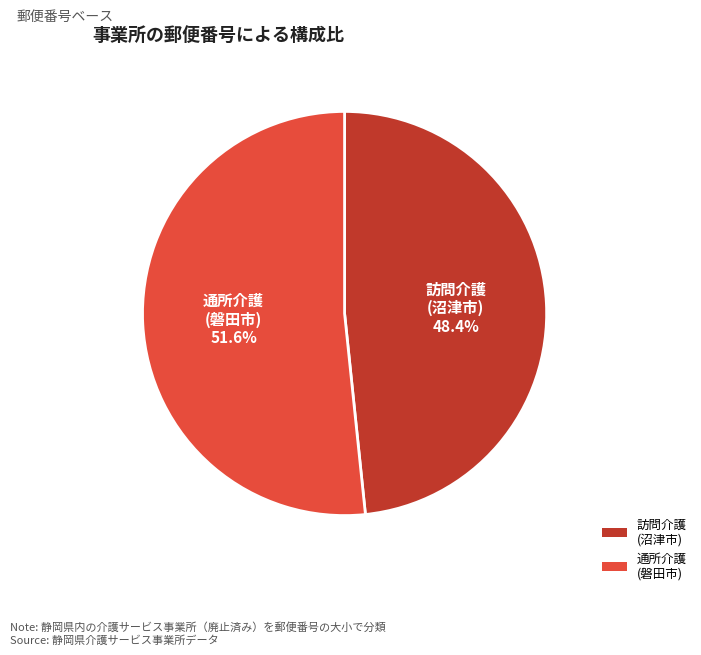

What is the total percentage of 訪問介護 (沼津市) and 通所介護 (磐田市)?

100.0%